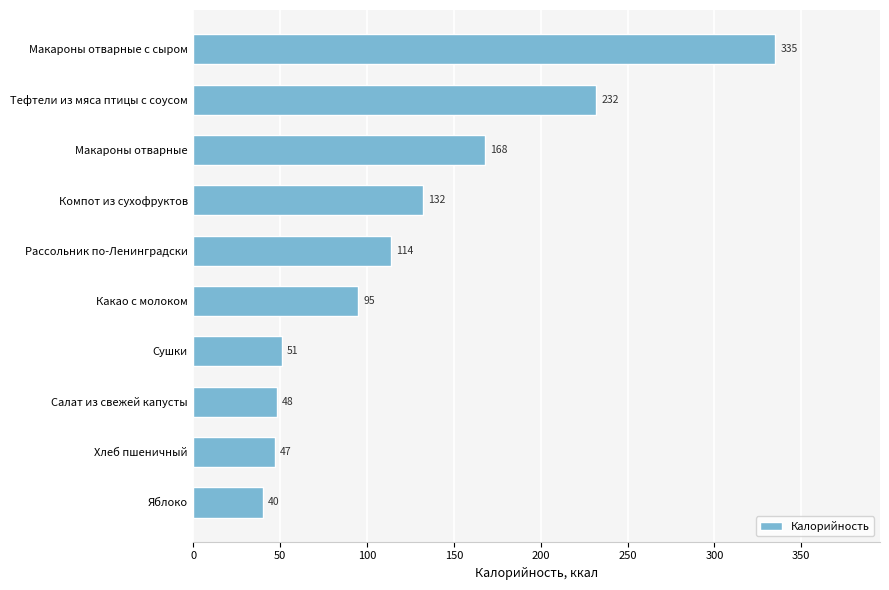

Where is the data nearest to the value 187?

Макароны отварные